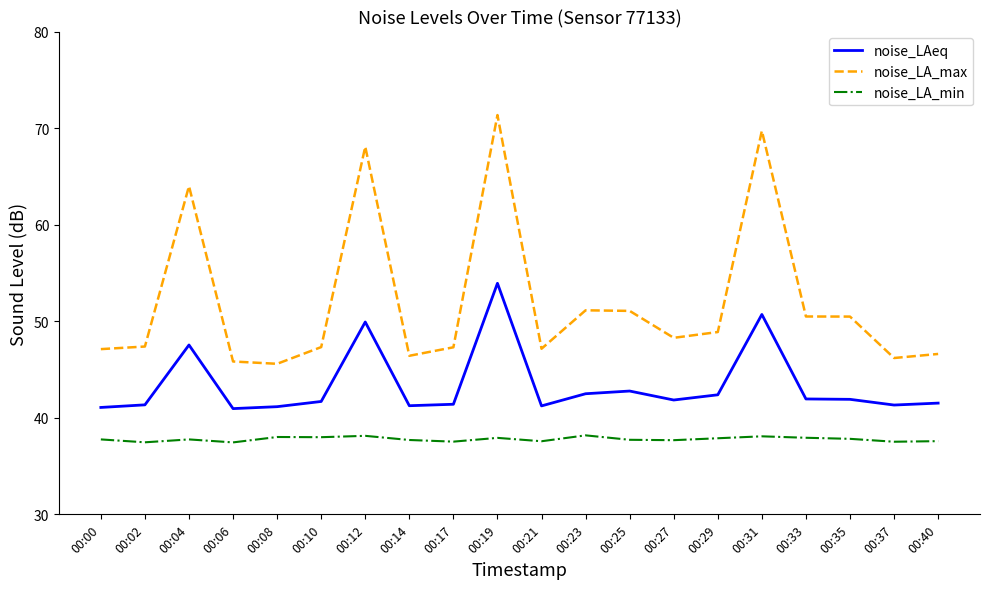

True or false: noise_LA_max and noise_LAeq intersect in this chart.

False